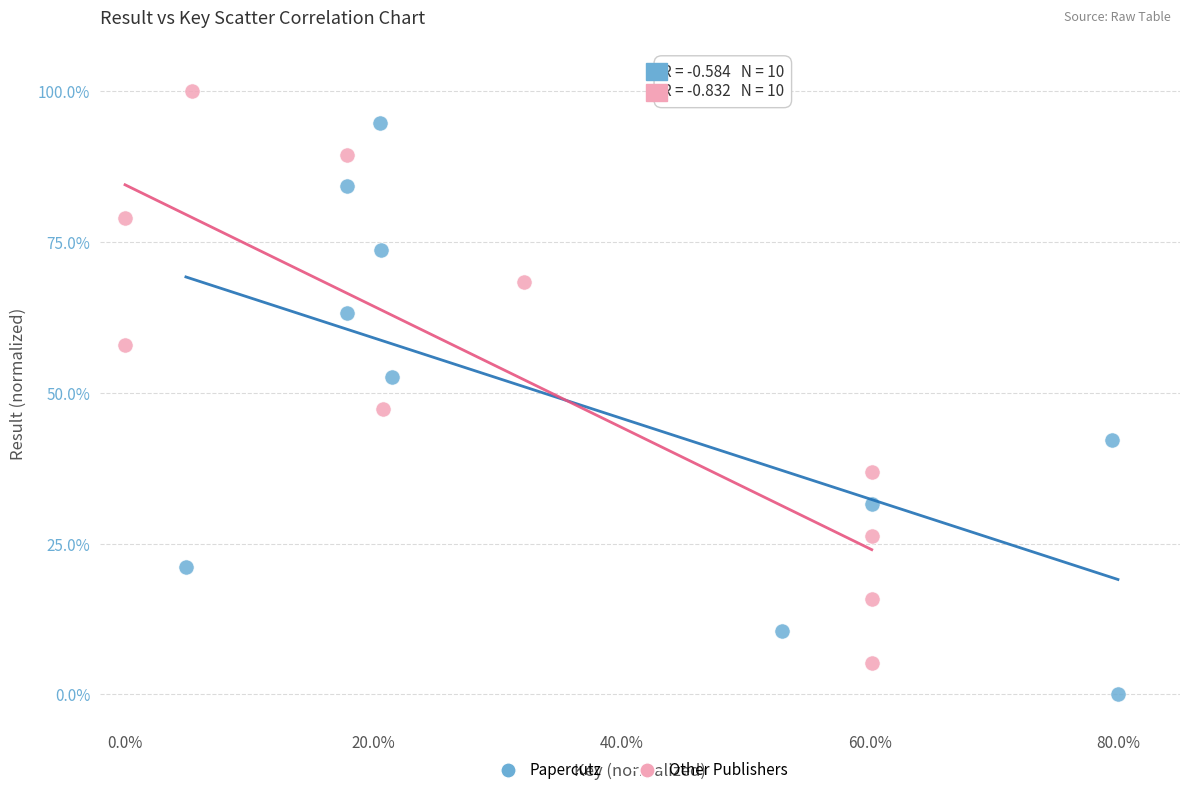

Which series reaches the maximum Y coordinate?

Other Publishers